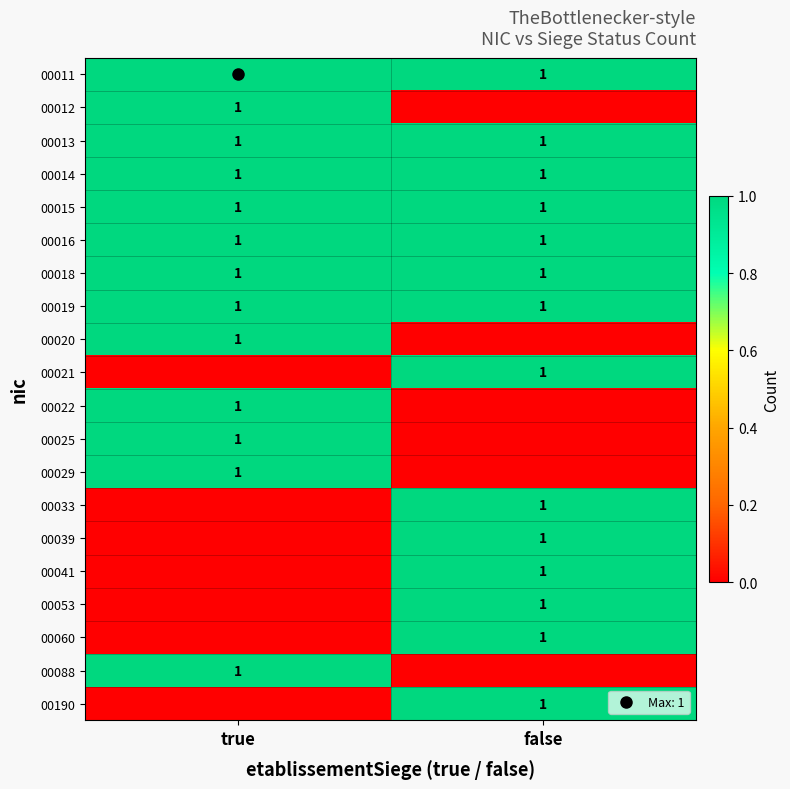

What is the total value across all series at true?

13